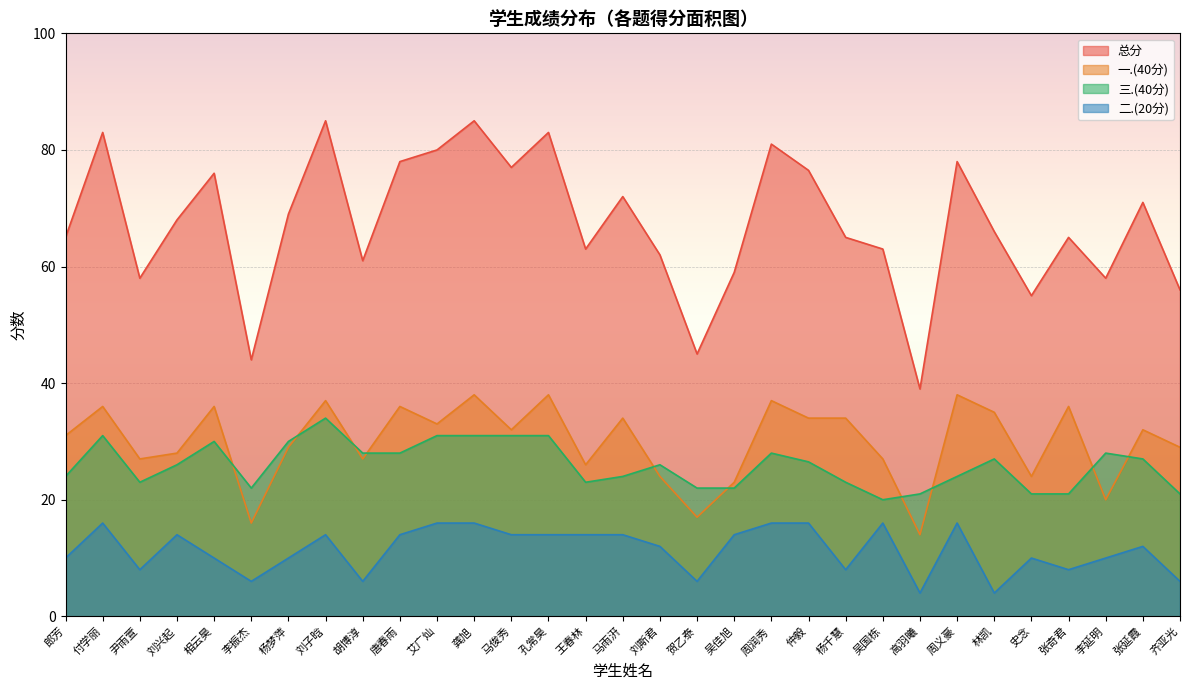

What is the minimum value for 三.(40分)?

20.0